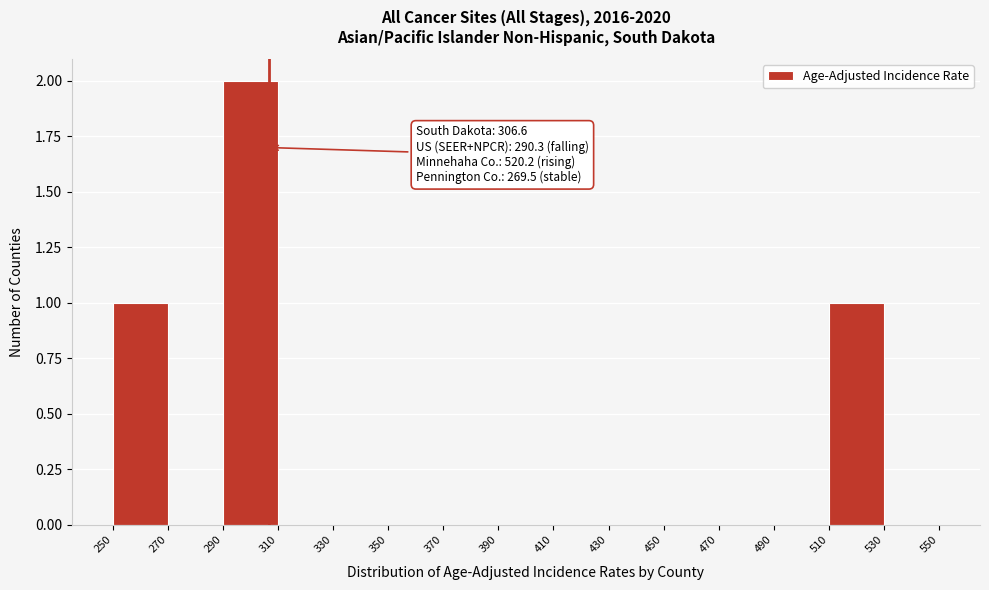

Which range on the x-axis has the tallest bar?

290 to 310